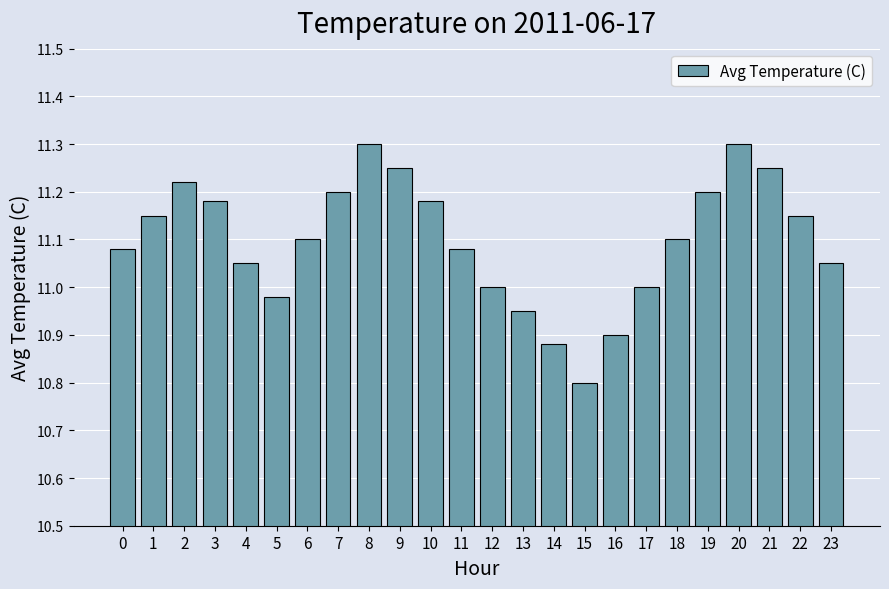

What is the sum of the values at 2 and 14?

22.1